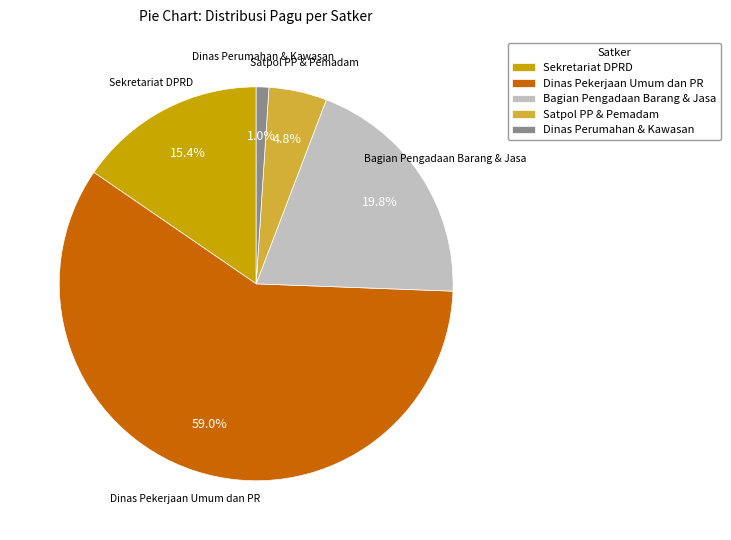

What portion of the pie excludes Dinas Perumahan & Kawasan?

99.0%